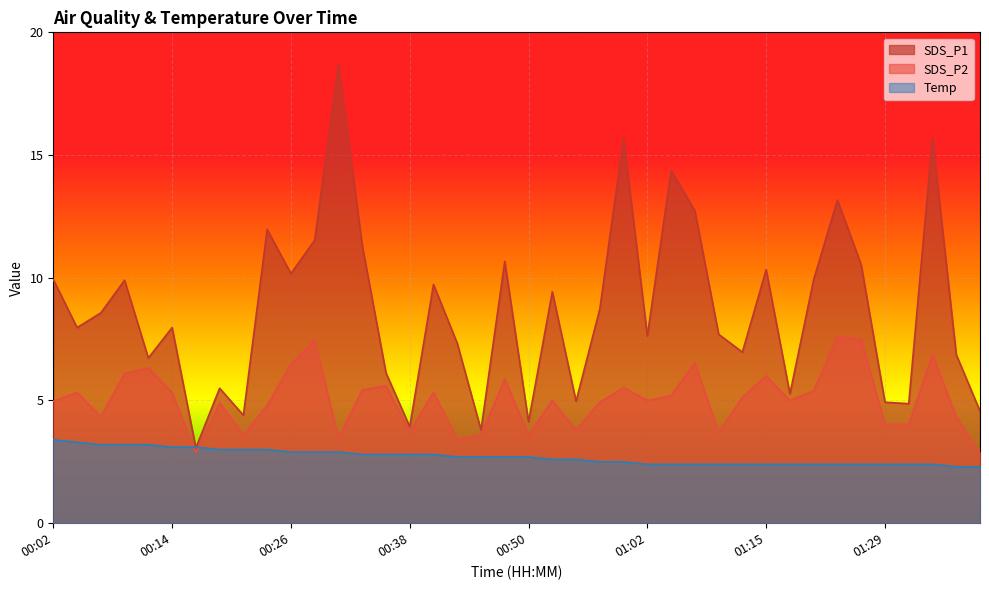

What is the smallest value displayed?

2.3